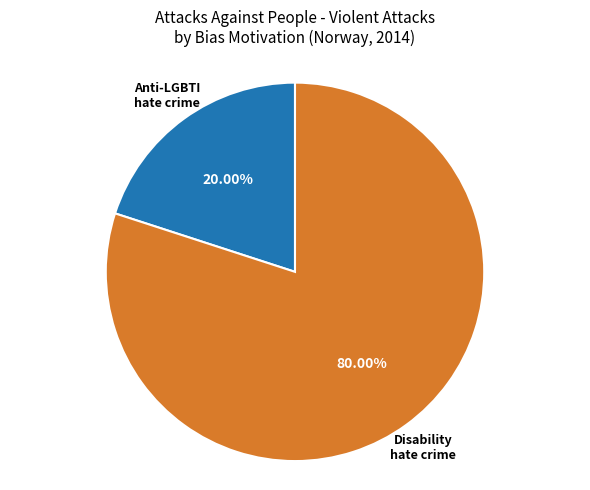

Is there a majority slice in this chart?

Yes